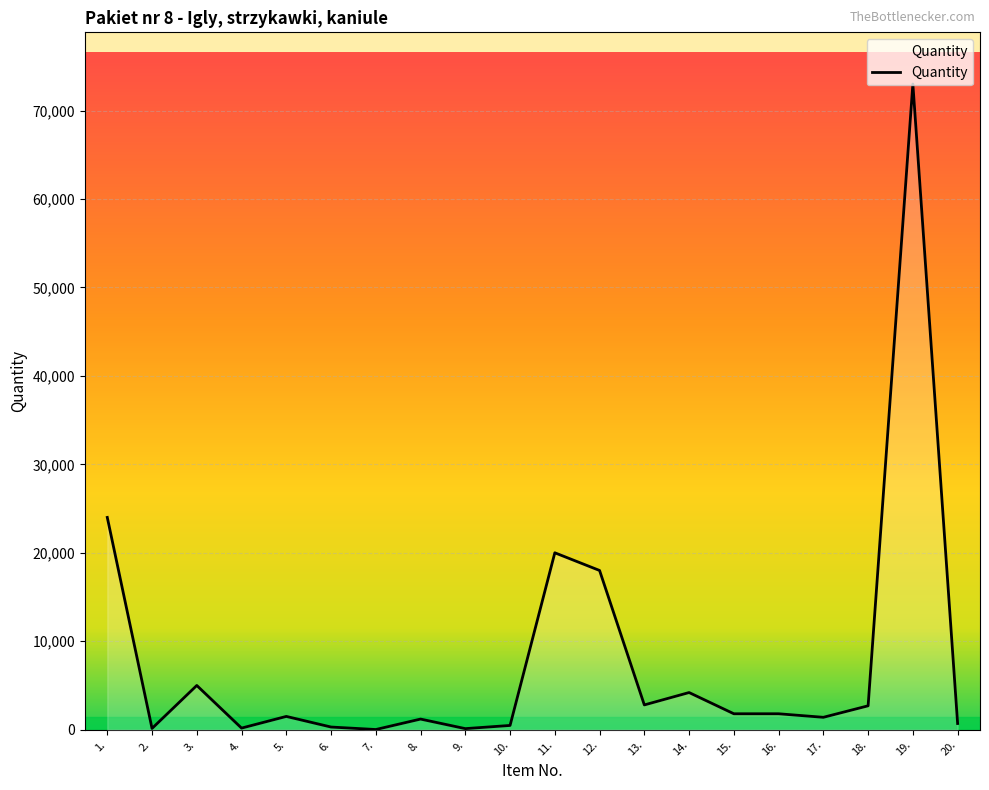

What is the maximum value shown in the chart?

73000